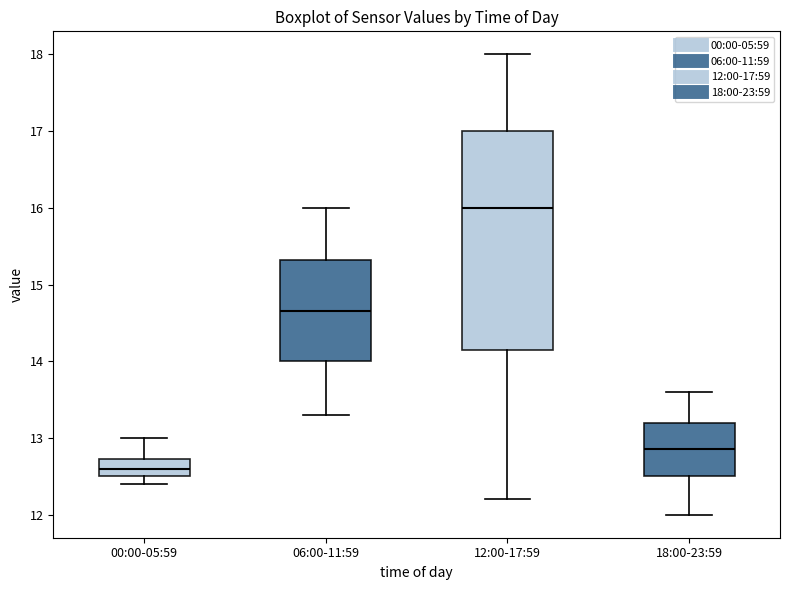

Which box is the tallest, from its lower edge to its upper edge?

12:00-17:59